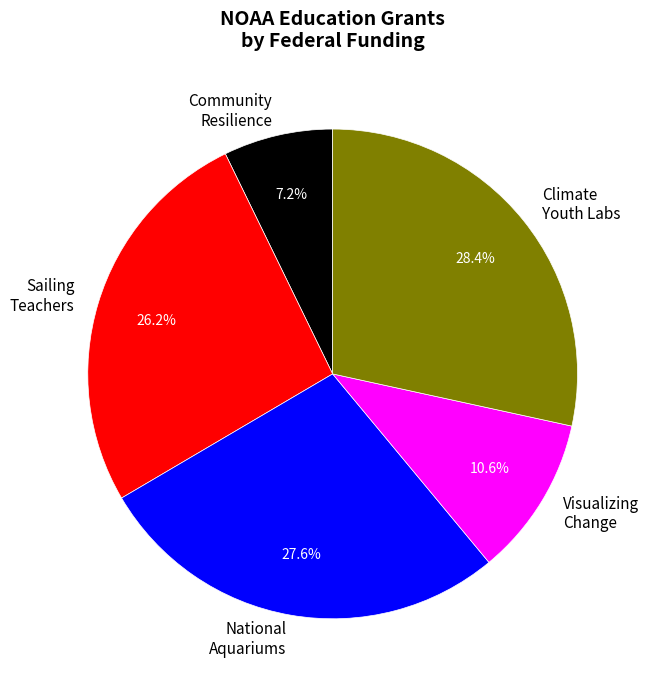

Which category has the biggest portion of the pie?

Climate Youth Labs